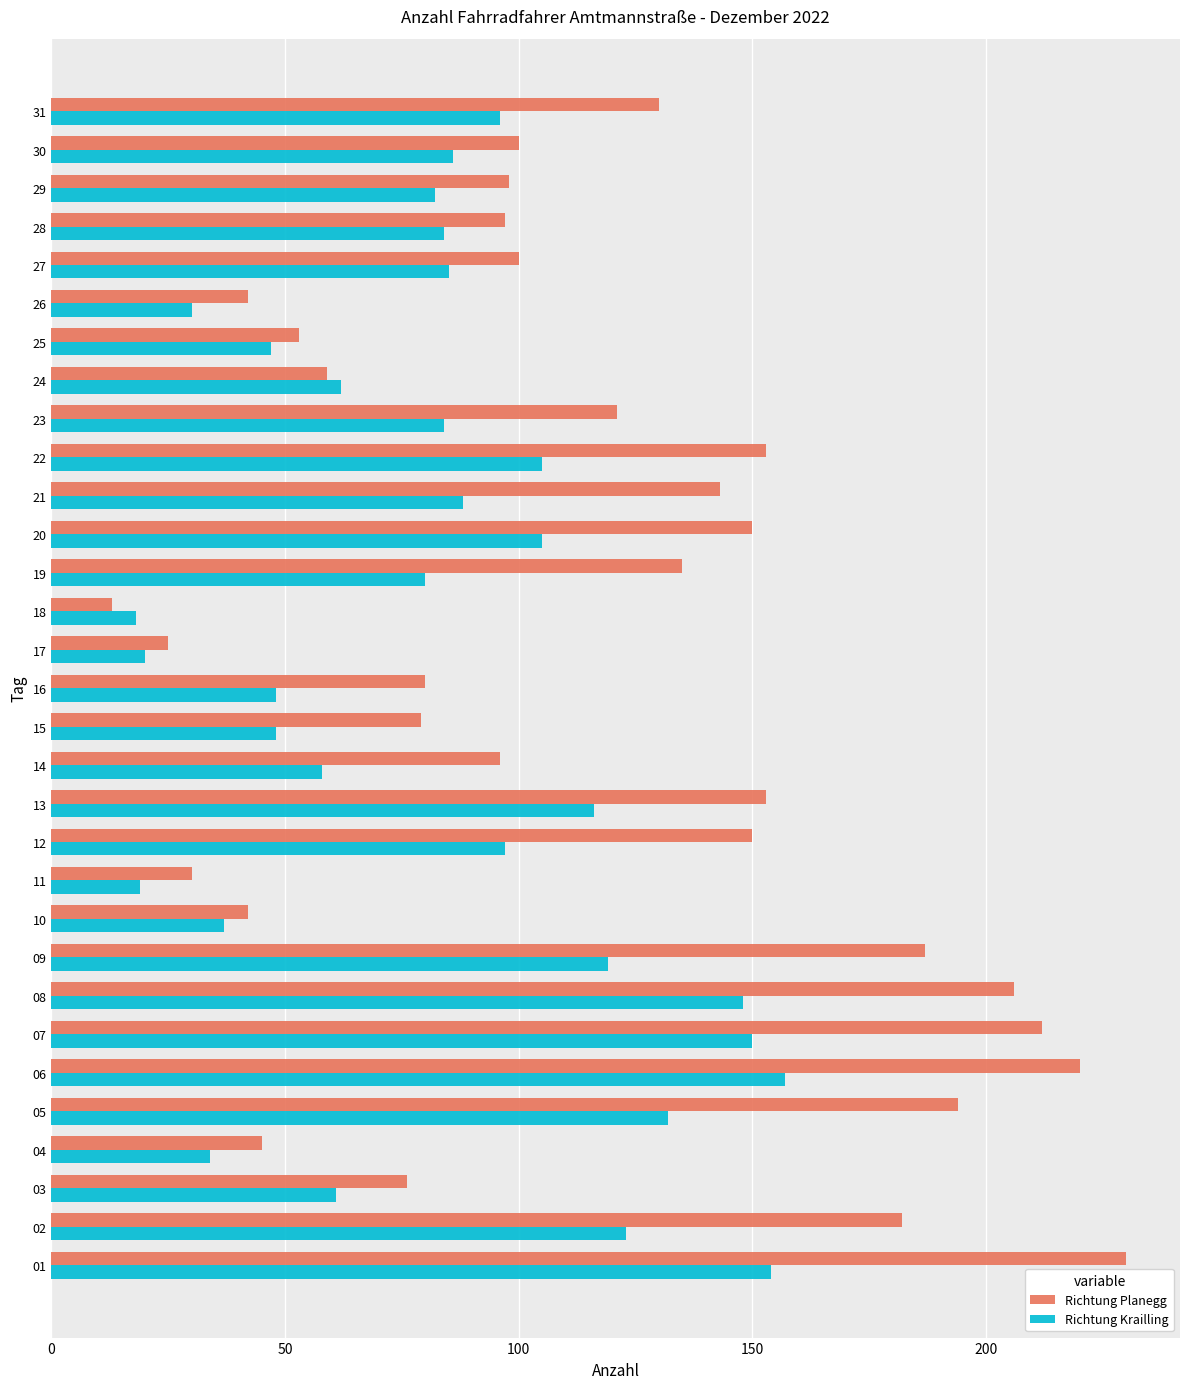

List the series in order of their overall mean, highest first.

Richtung Planegg, Richtung Krailling